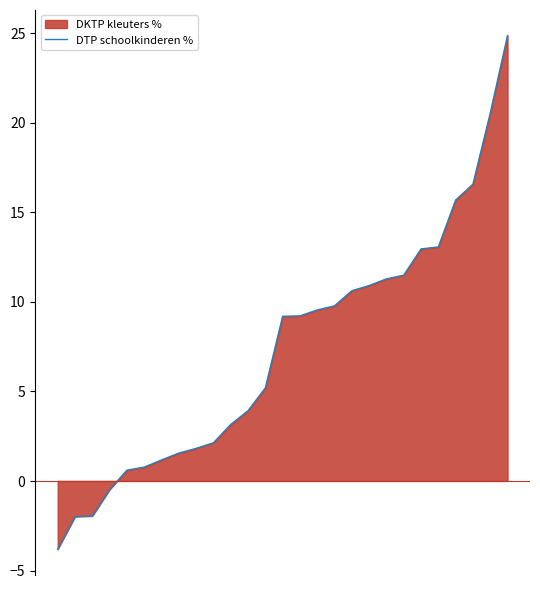

How many data points are less than 9?

13